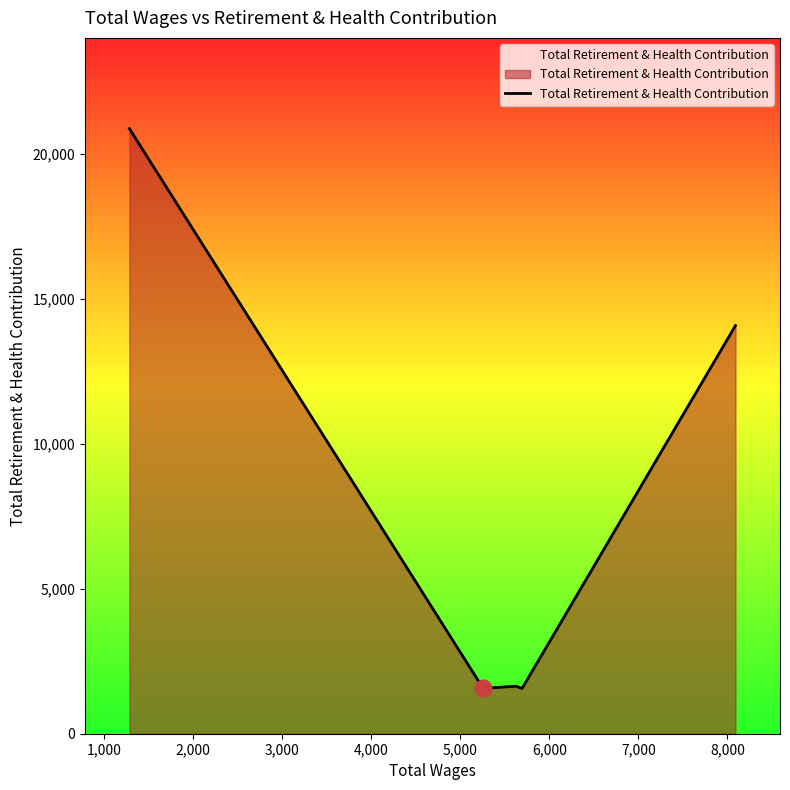

What is the greatest value displayed?

20869